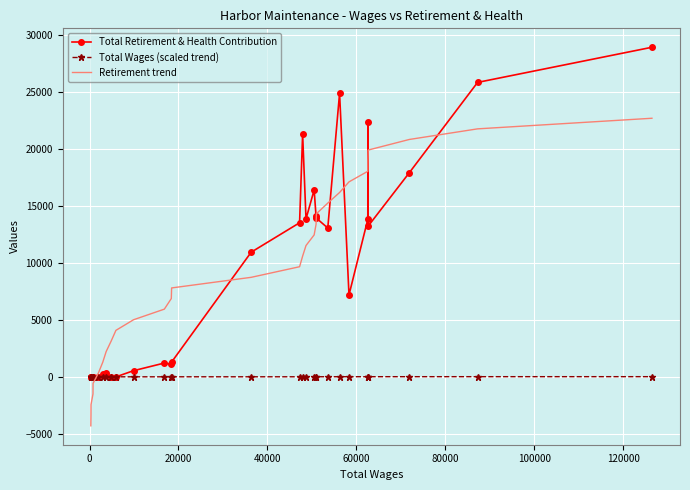

What is the minimum value shown in the chart?

-4299.9